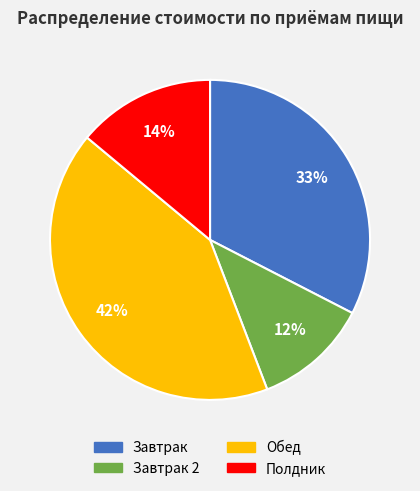

How many slices are in this pie chart?

4